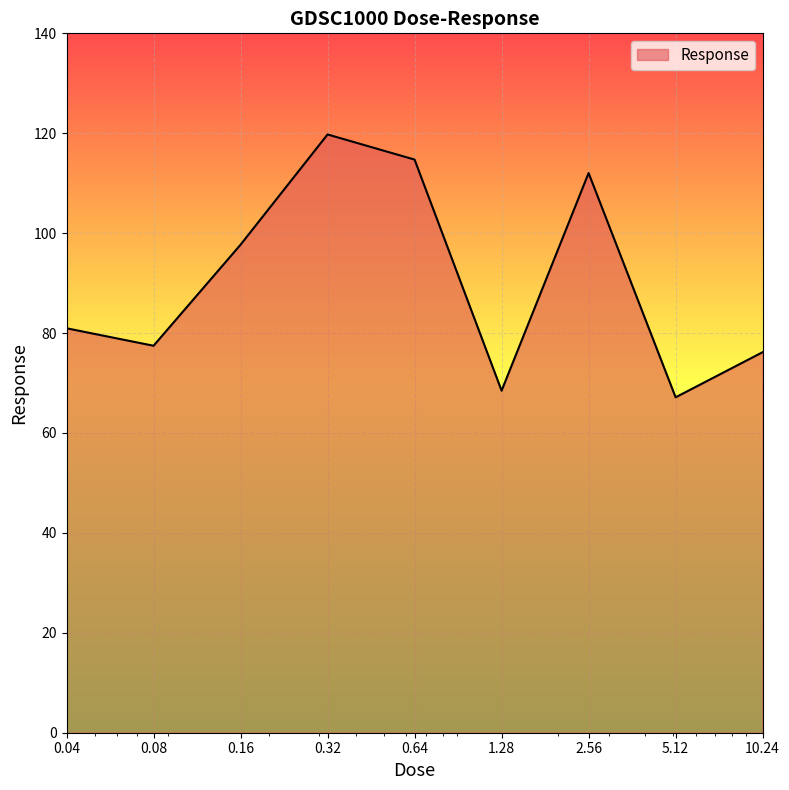

What is the smallest value displayed?

67.1